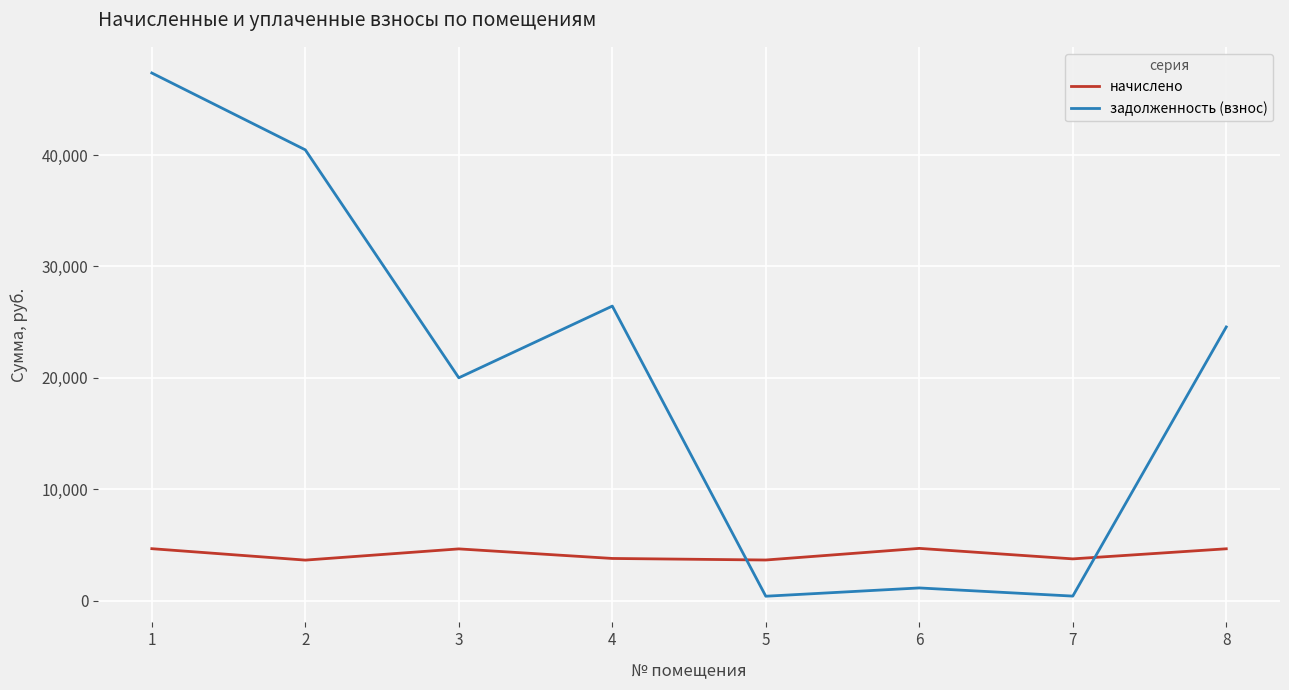

What is the difference between the задолженность (взнос) values at 8 and 2?

15892.6